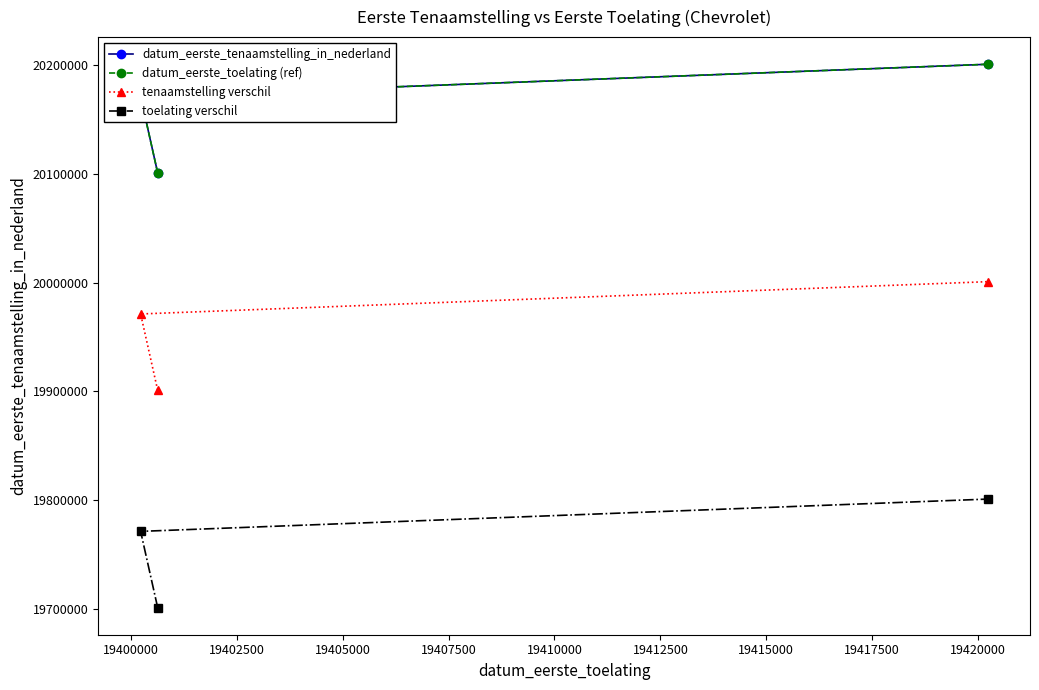

What is the spread (max minus min) of values at 19400000?

400000